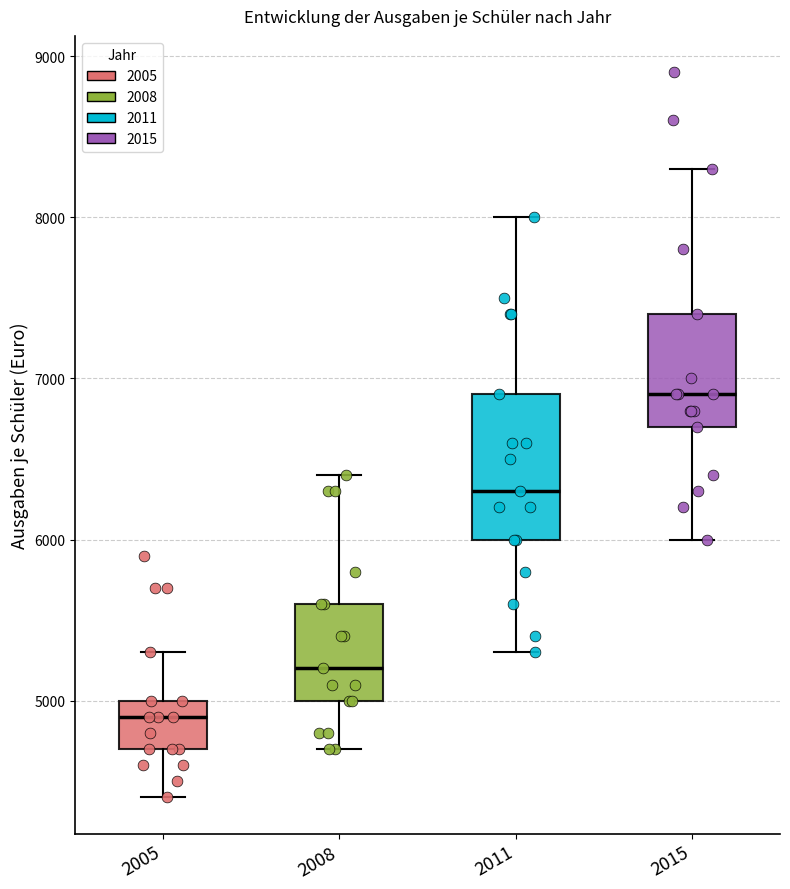

Reading left to right, read every box against the y-axis: the position of its median line, the range the box covers, and the ends of its whiskers. The values are not printed on the chart, so give them approximately, as read against the axis.

2005: median 4900, box 4700 to 5000, whiskers 4400 to 5300
2008: median 5200, box 5000 to 5600, whiskers 4700 to 6400
2011: median 6300, box 6000 to 6900, whiskers 5300 to 8000
2015: median 6900, box 6700 to 7400, whiskers 6000 to 8300